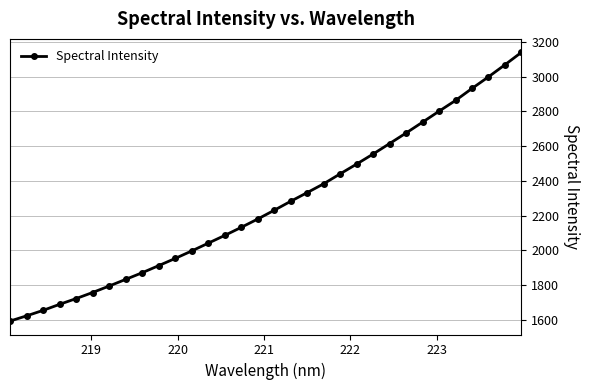

What is the smallest value displayed?

1592.4